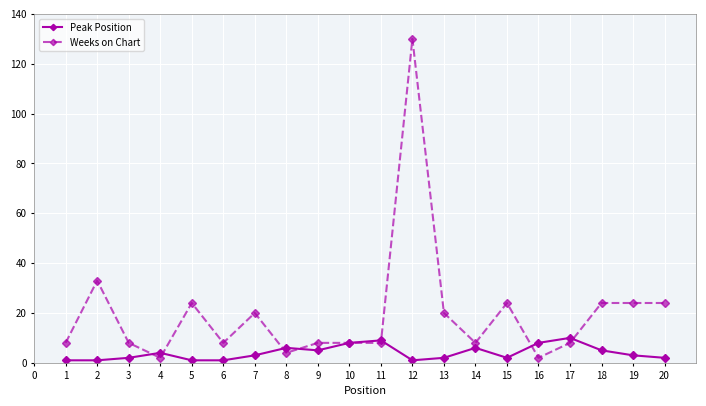

Between 12 and 13, which series saw the biggest shift?

Weeks on Chart